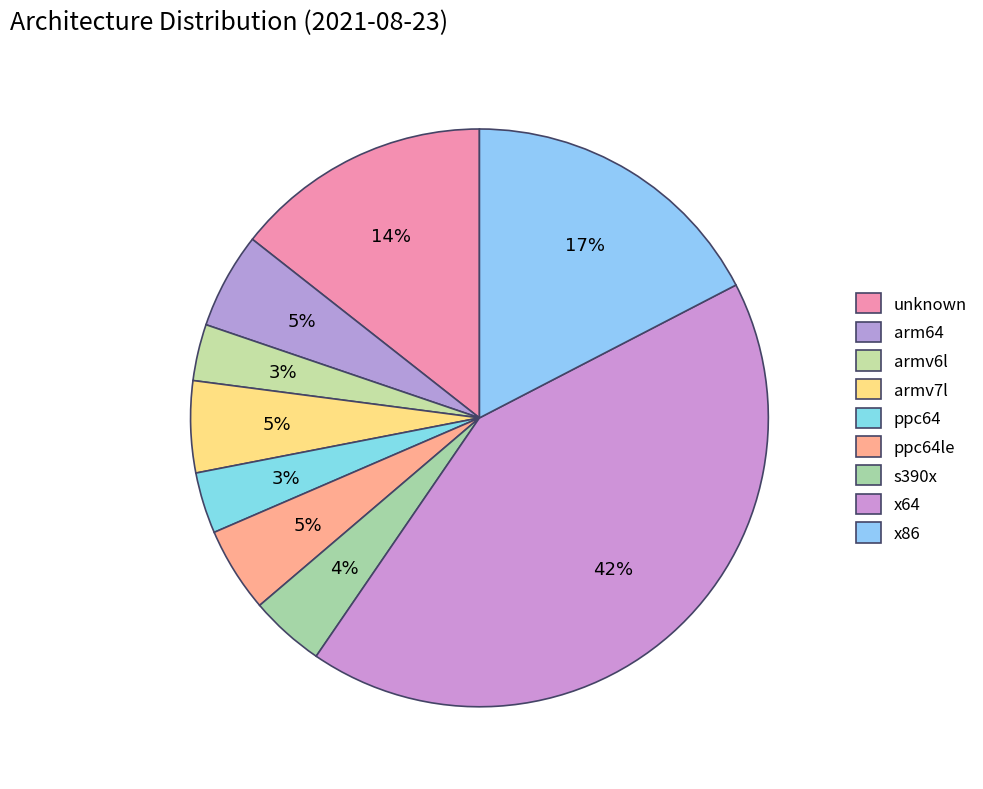

How many segments does this pie chart have?

9